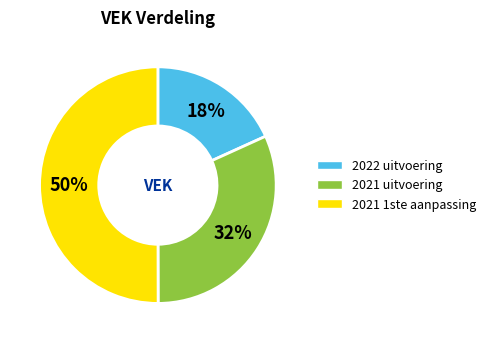

To the nearest percent, what is the combined percentage of 2021 1ste aanpassing and 2022 uitvoering?

68%